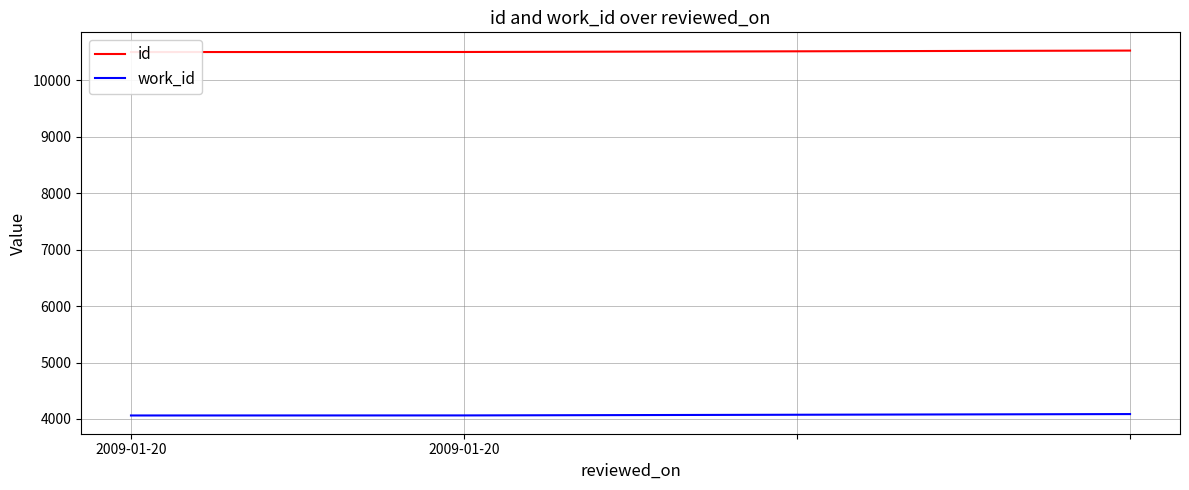

What is the difference between the id values at 3 and 2009-01-20?

26